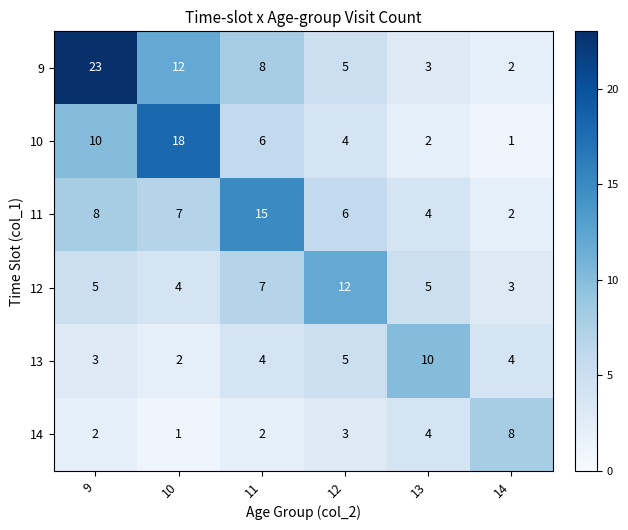

What is the difference between the highest and lowest values at 10?

17